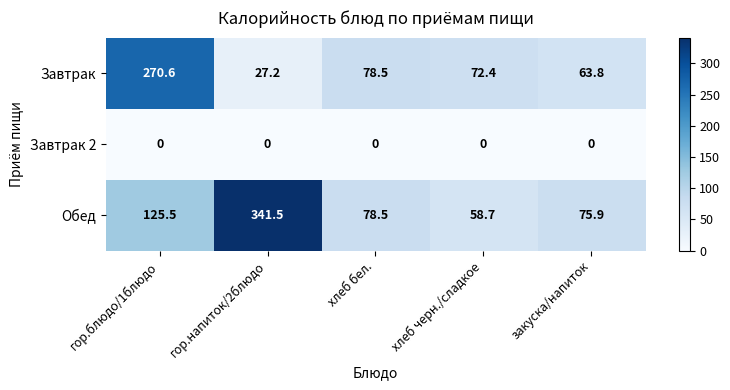

How many data points in Обед are above 78?

3